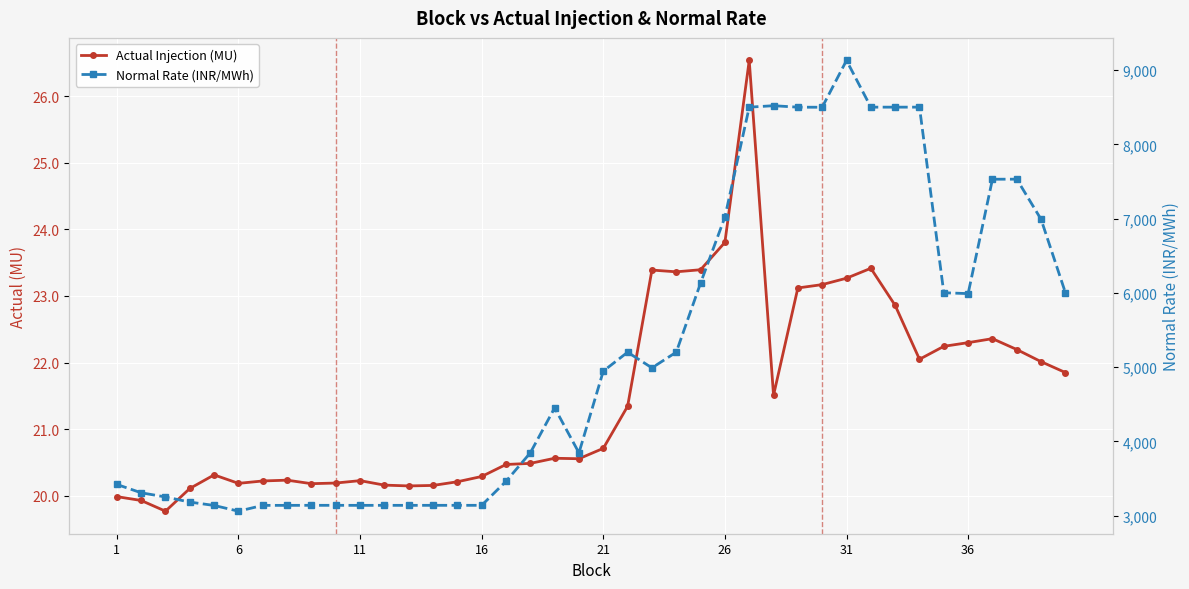

What is the difference between the maximum and second lowest values in the Normal Rate (INR/MWh) series?

5993.9